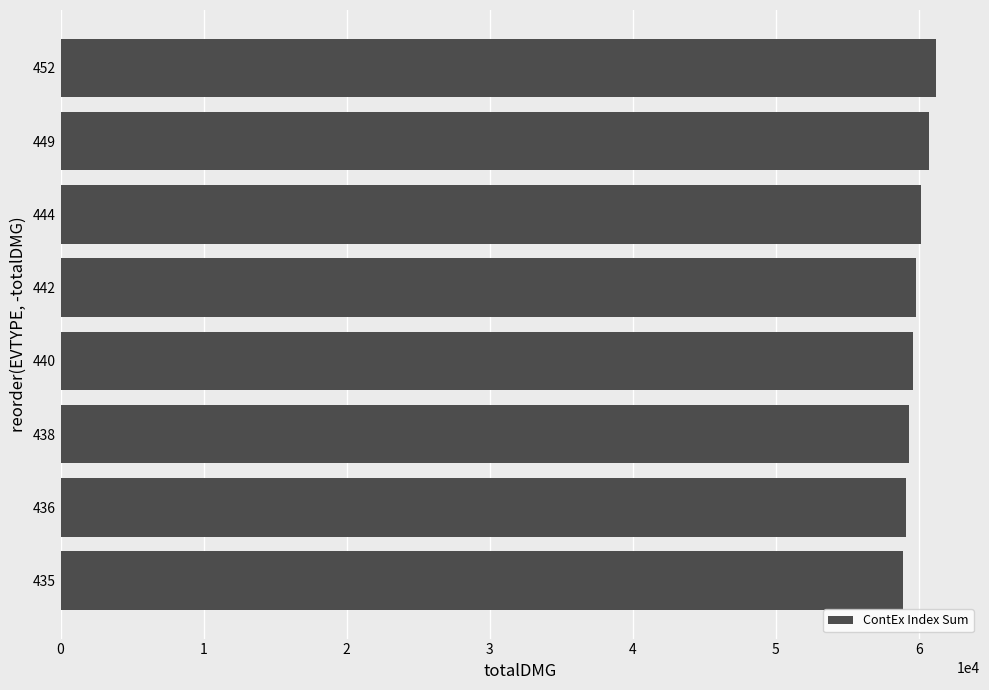

What is the change in value from 438 to 452?

+1934